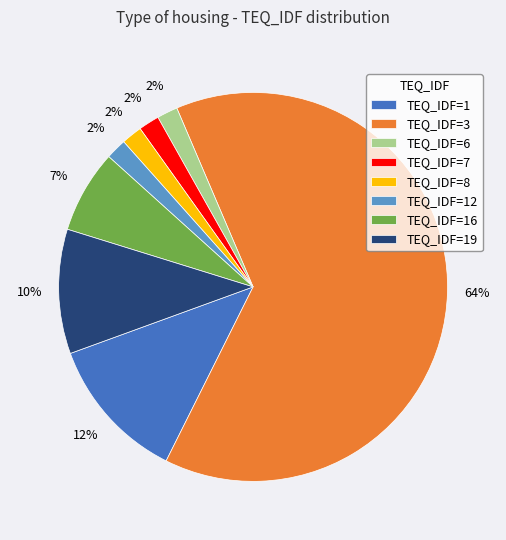

Does TEQ_IDF=3 represent more than half of the total?

Yes